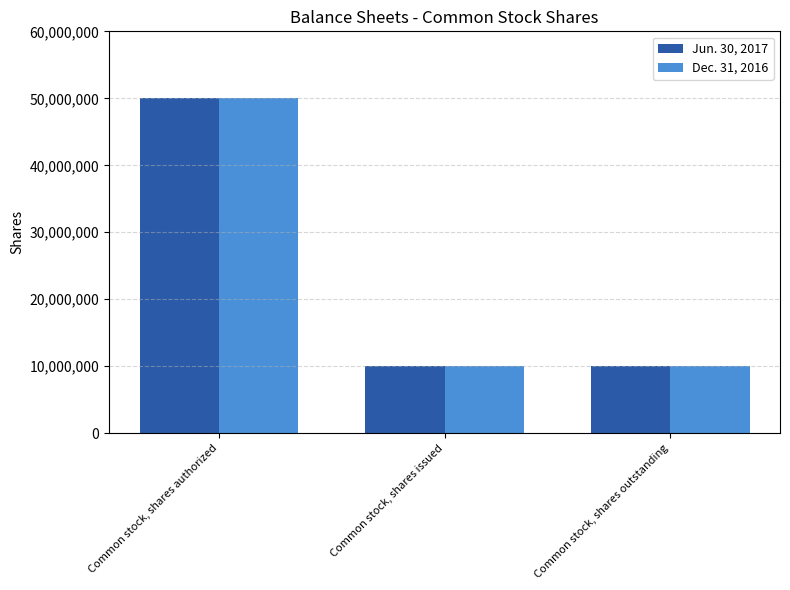

Count the number of data series in this chart.

2